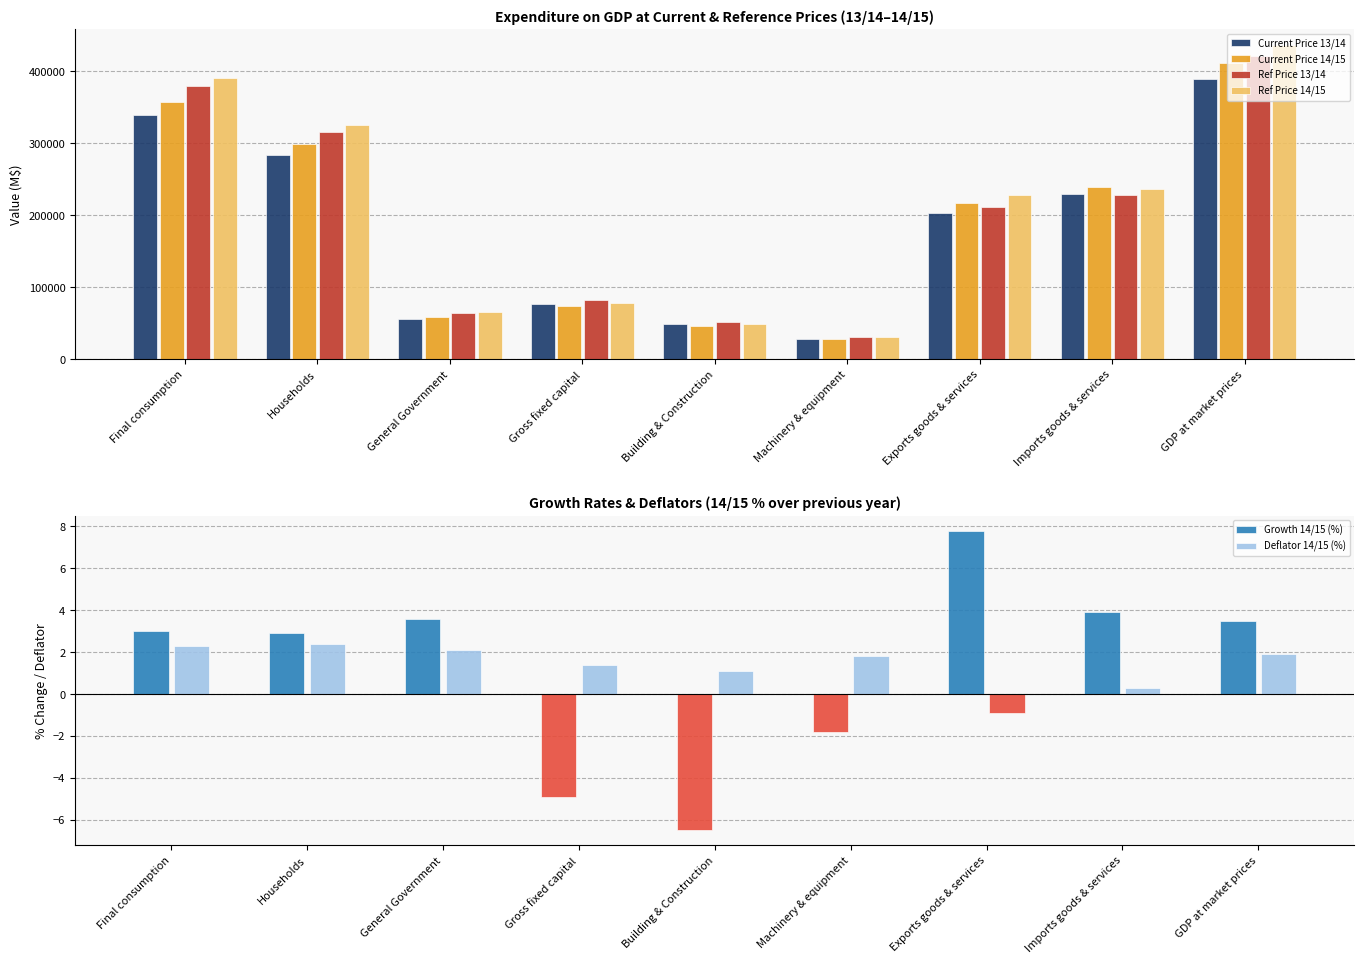

What is the lowest value of the Ref Price 14/15 series?

30420